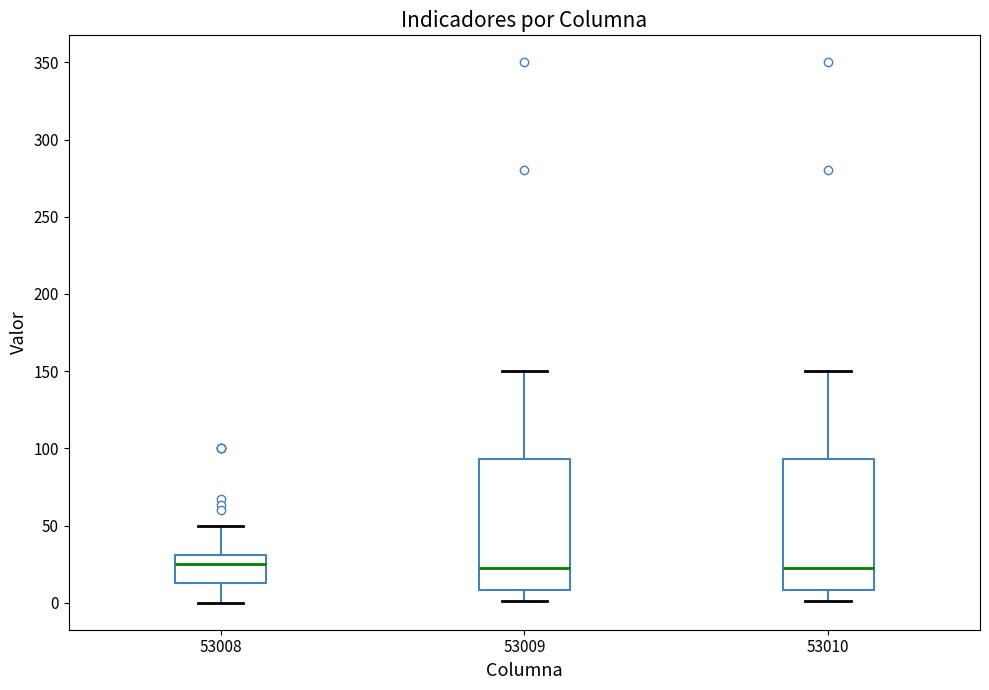

Reading left to right, transcribe this box plot: for each box, give where its median line is, the range the box spans, and where its two whiskers end, as read against the y-axis. The values are not printed on the chart, so give them approximately, as read against the axis.

53008: median 25, box 15 to 30, whiskers 0 to 50
53009: median 25, box 10 to 95, whiskers 0 to 150
53010: median 25, box 10 to 95, whiskers 0 to 150